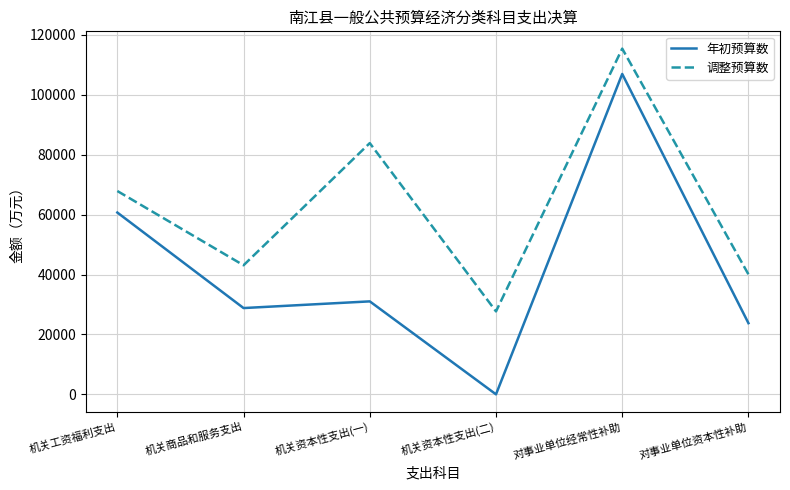

List the labels in order of 调整预算数 value, smallest first.

机关资本性支出(二), 对事业单位资本性补助, 机关商品和服务支出, 机关工资福利支出, 机关资本性支出(一), 对事业单位经常性补助